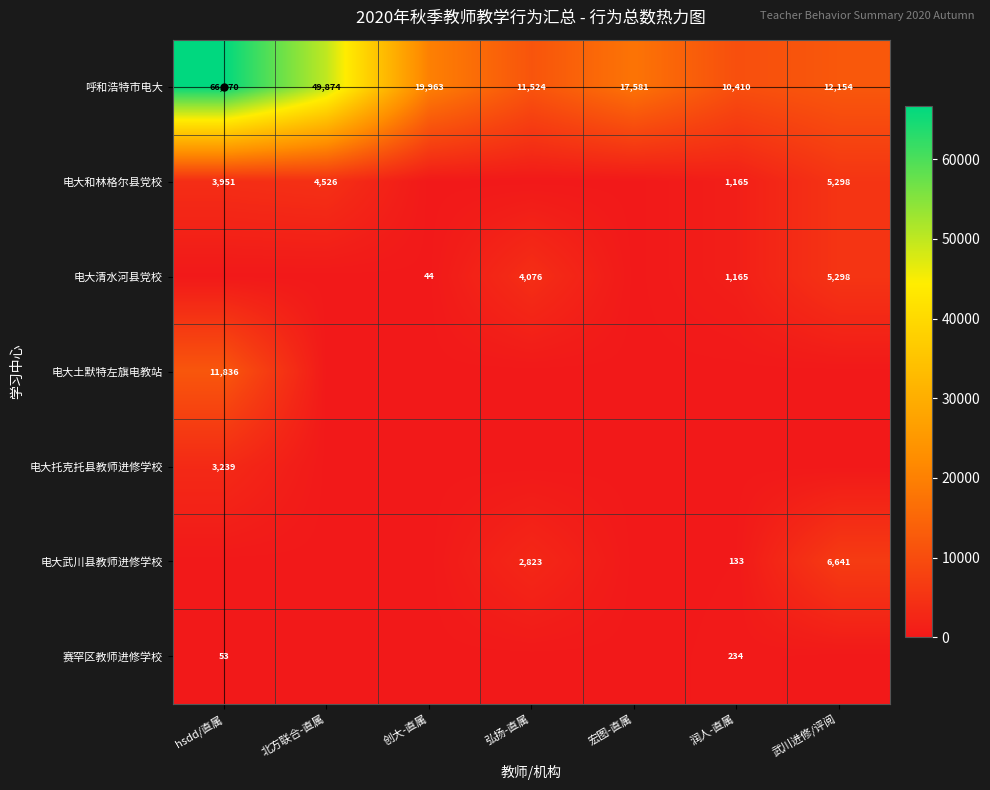

What is the difference between the highest and lowest values at 武川进修/评阅?

12154